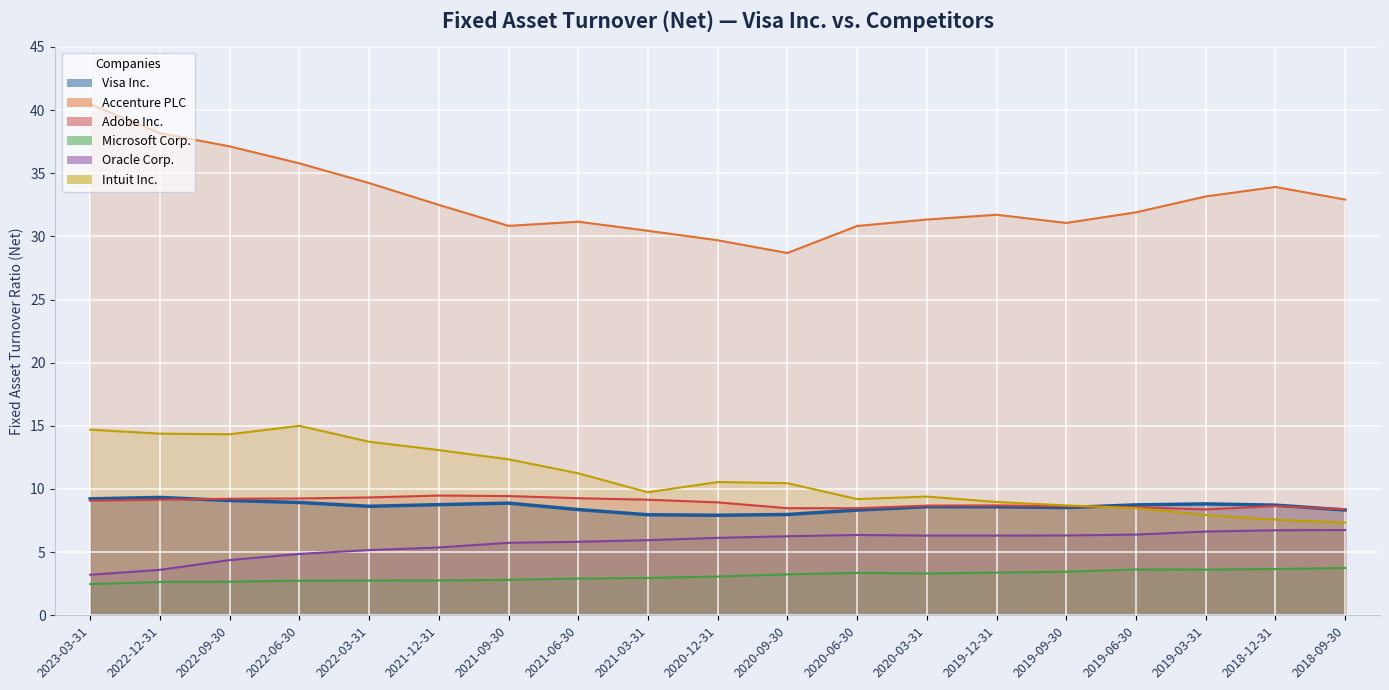

What are all the series names shown in the legend?

Visa Inc., Accenture PLC, Adobe Inc., Microsoft Corp., Oracle Corp., Intuit Inc.